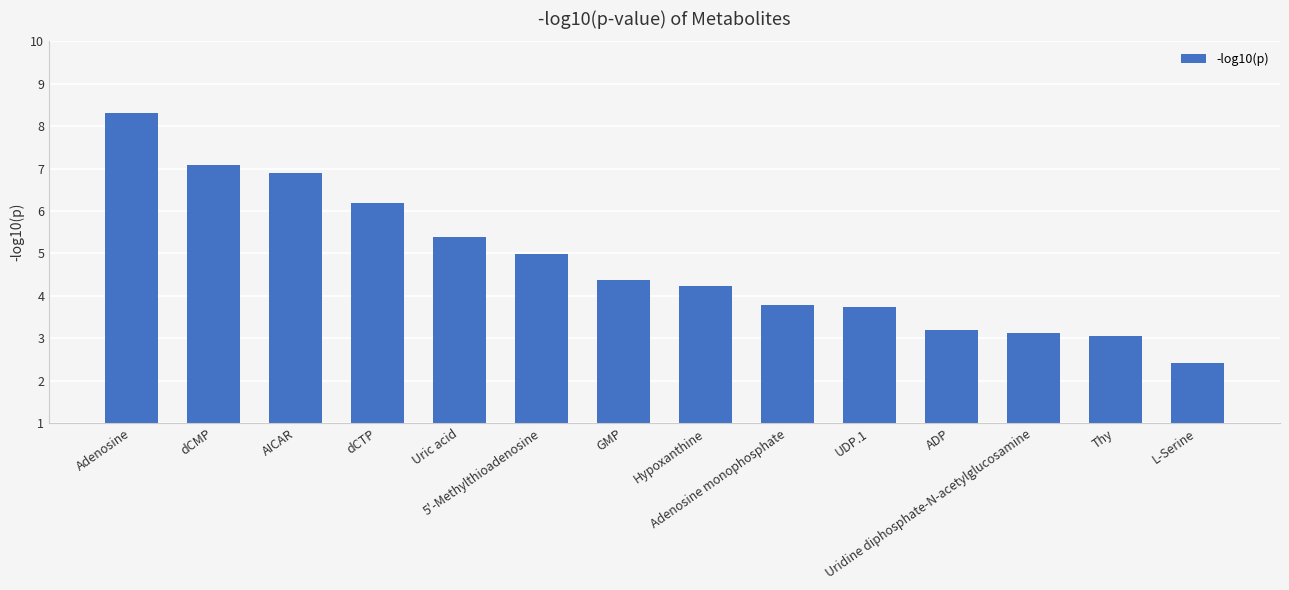

Reading left to right, transcribe all the data shown in this chart.

Adenosine=8.3	dCMP=7.1	AICAR=6.9	dCTP=6.2	Uric acid=5.4	5'-Methylthioadenosine=5.0	GMP=4.4	Hypoxanthine=4.2	Adenosine monophosphate=3.8	UDP.1=3.7	ADP=3.2	Uridine diphosphate-N-acetylglucosamine=3.1	Thy=3.1	L-Serine=2.4